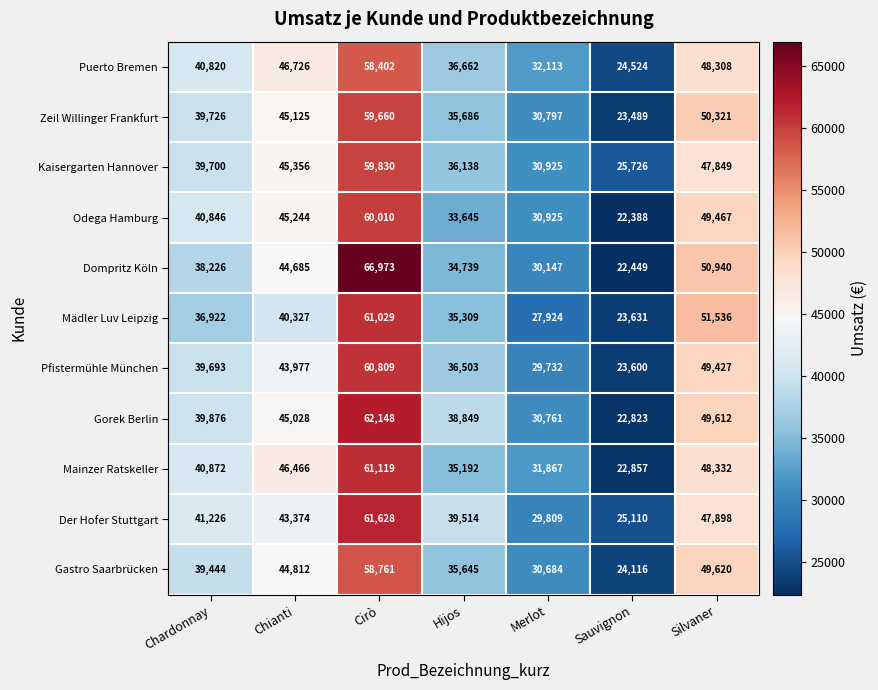

Is it true that Zeil Willinger Frankfurt equals 26606 at Chianti?

False